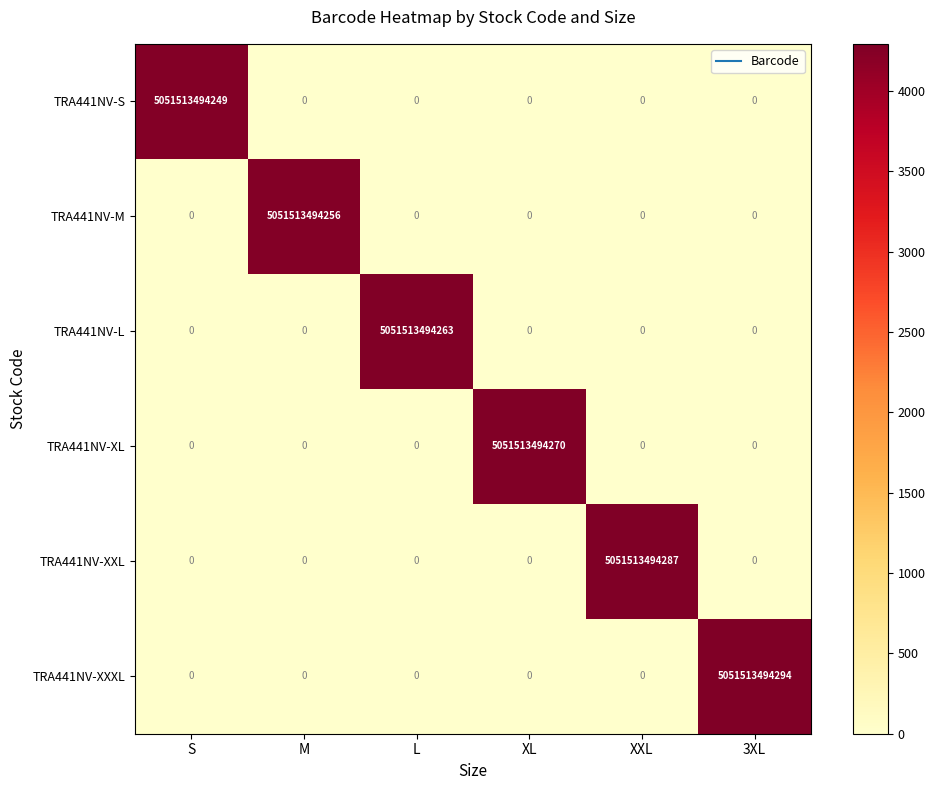

The TRA441NV-XL series shows 0 at 3XL. True or false?

True